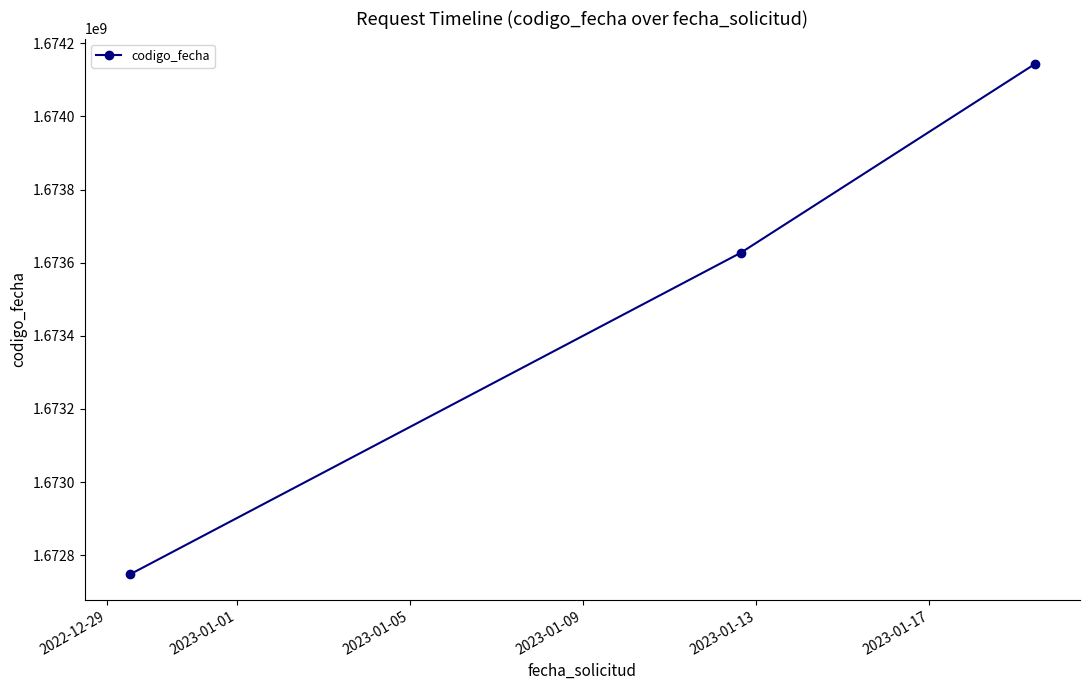

What is the minimum value shown in the chart?

1672747943